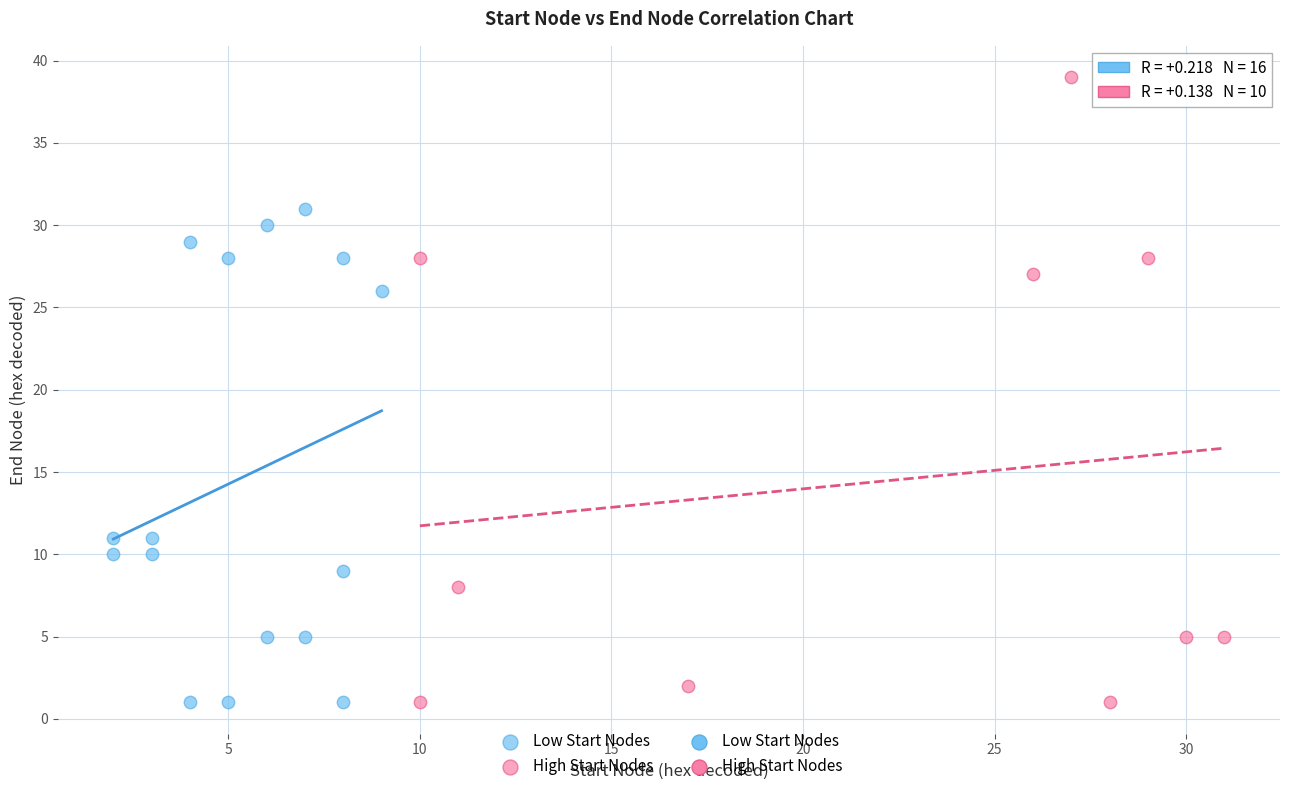

Which series has the largest Y range (max minus min)?

High Start Nodes